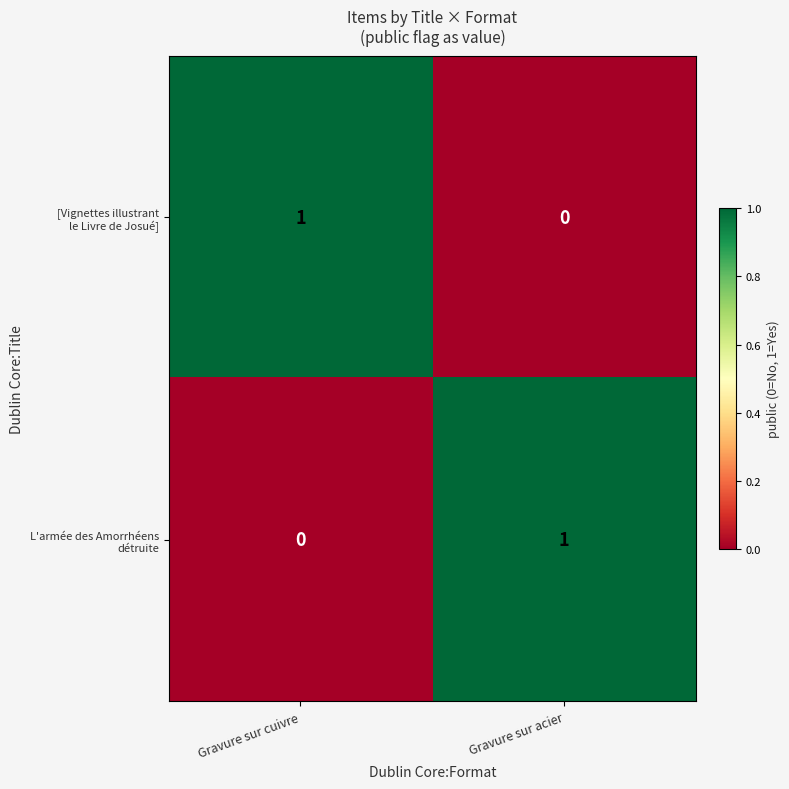

At how many categories does at least one series exceed 0?

2